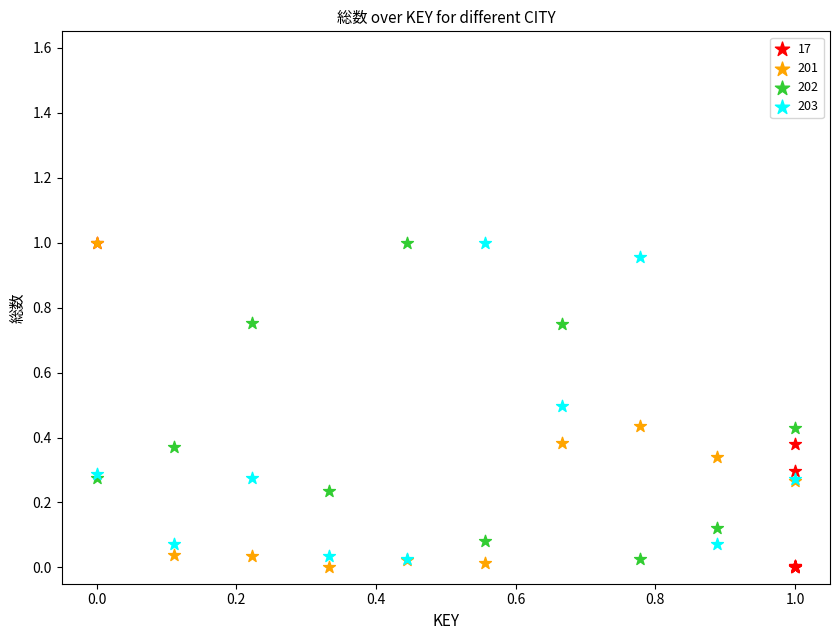

What are all the series names shown in the legend?

17, 201, 202, 203